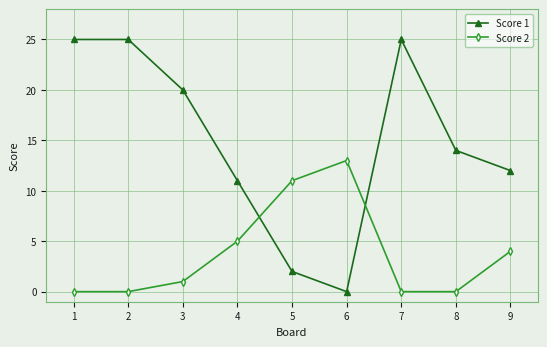

Reading left to right, list all the values displayed in this chart.

Score 1: 1=25	2=25	3=20	4=11	5=2	6=0	7=25	8=14	9=12
Score 2: 1=0	2=0	3=1	4=5	5=11	6=13	7=0	8=0	9=4